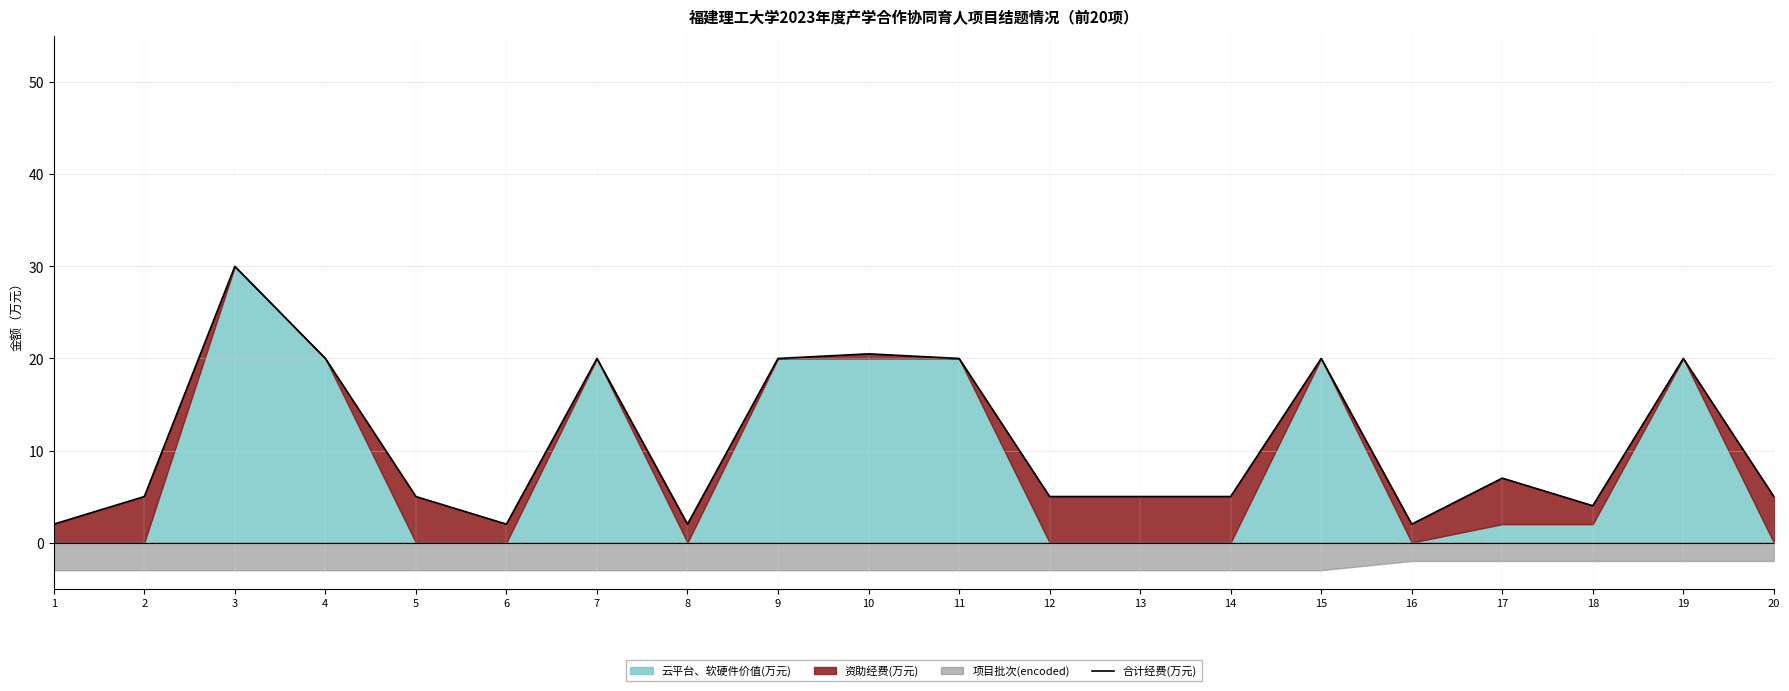

What is the value of the 15th point from the left?

20.0